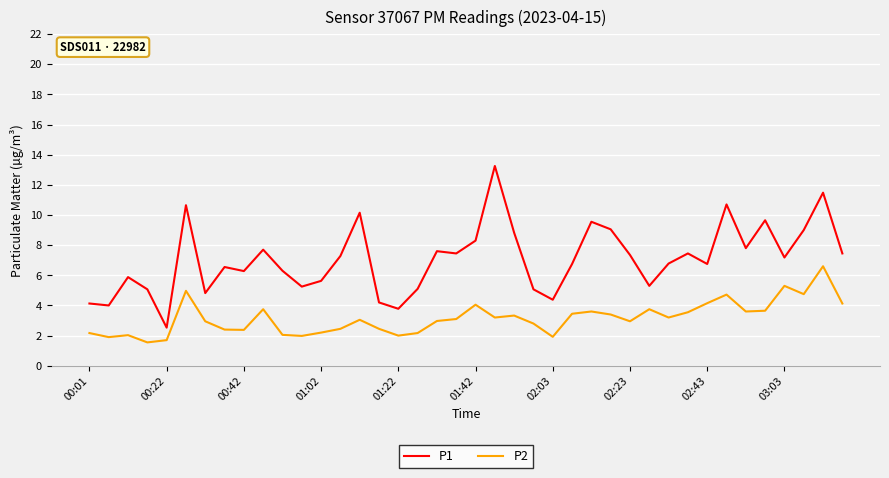

Which series has the widest spread of values?

P1